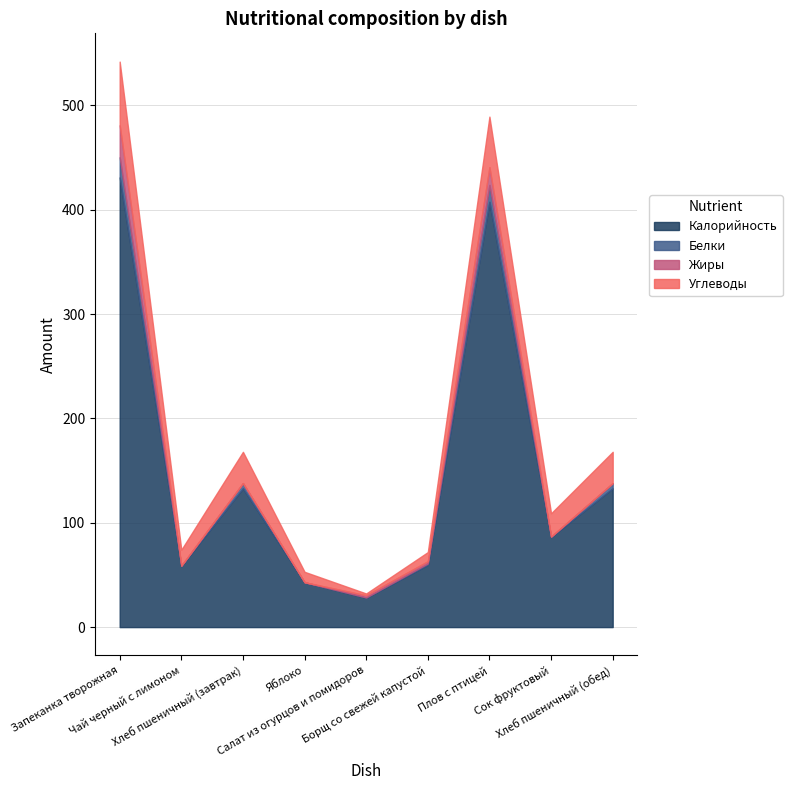

What is the maximum value for Калорийность?

431.0